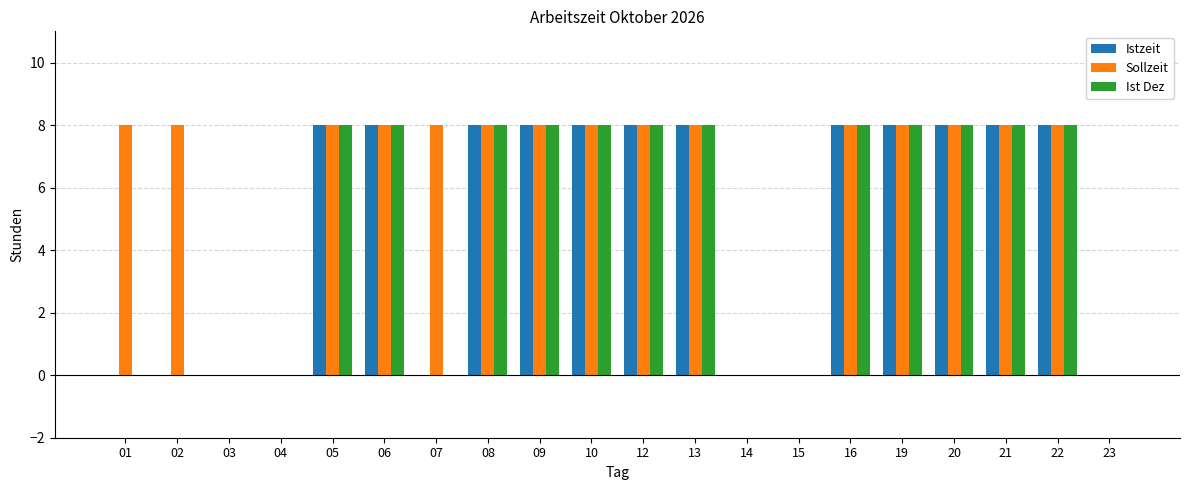

Is it true that Ist Dez equals -4 at 03?

False